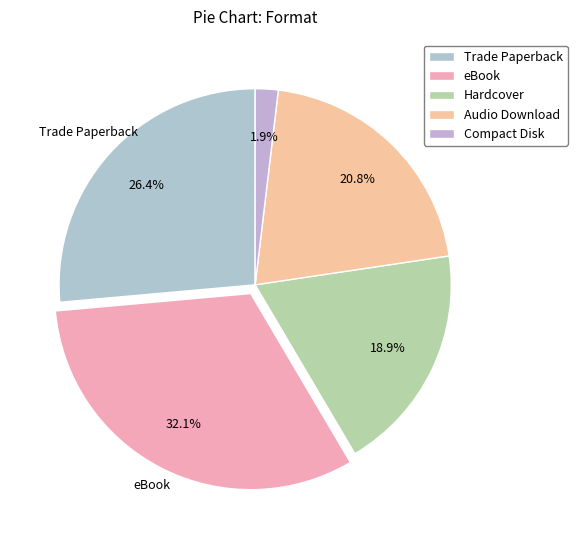

True or false: Audio Download accounts for 21% of the total.

True